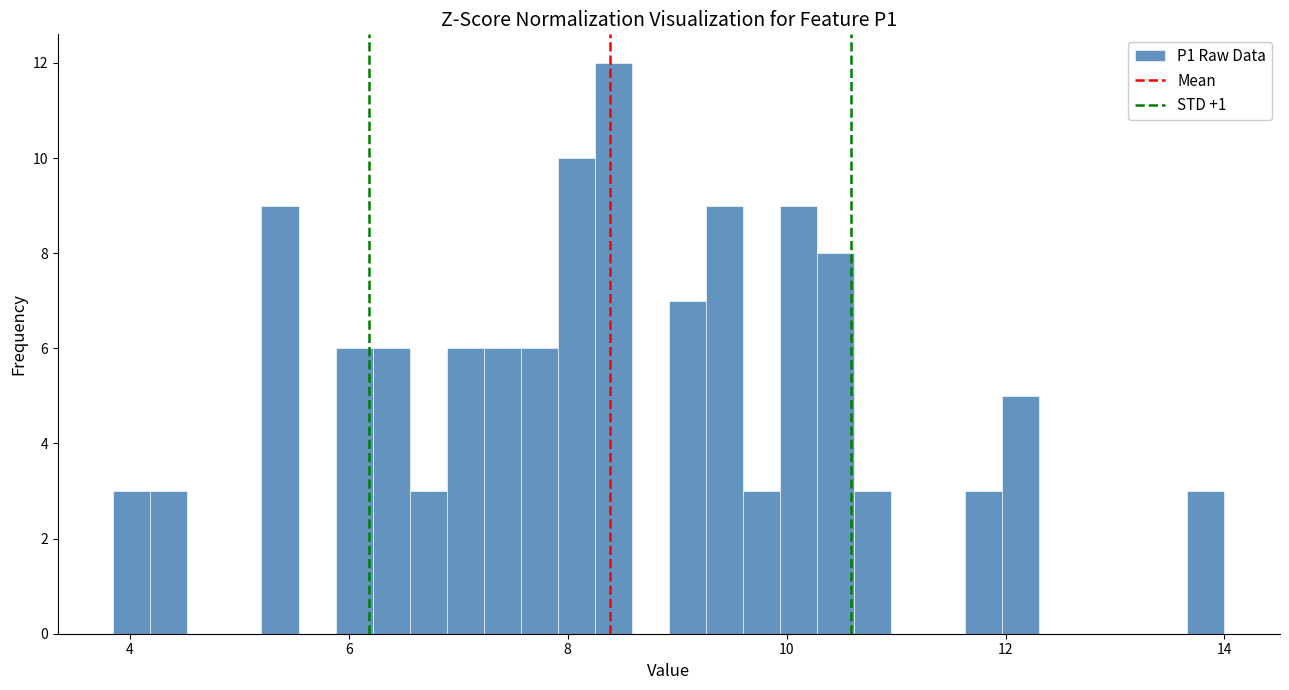

Read against the x-axis, roughly where is the centre of the tallest bar?

8.4